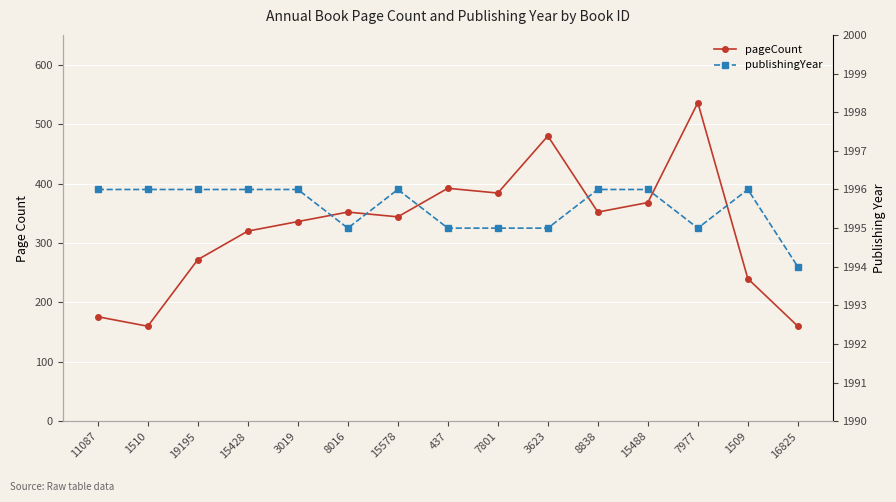

Which series has the largest total across all categories?

publishingYear